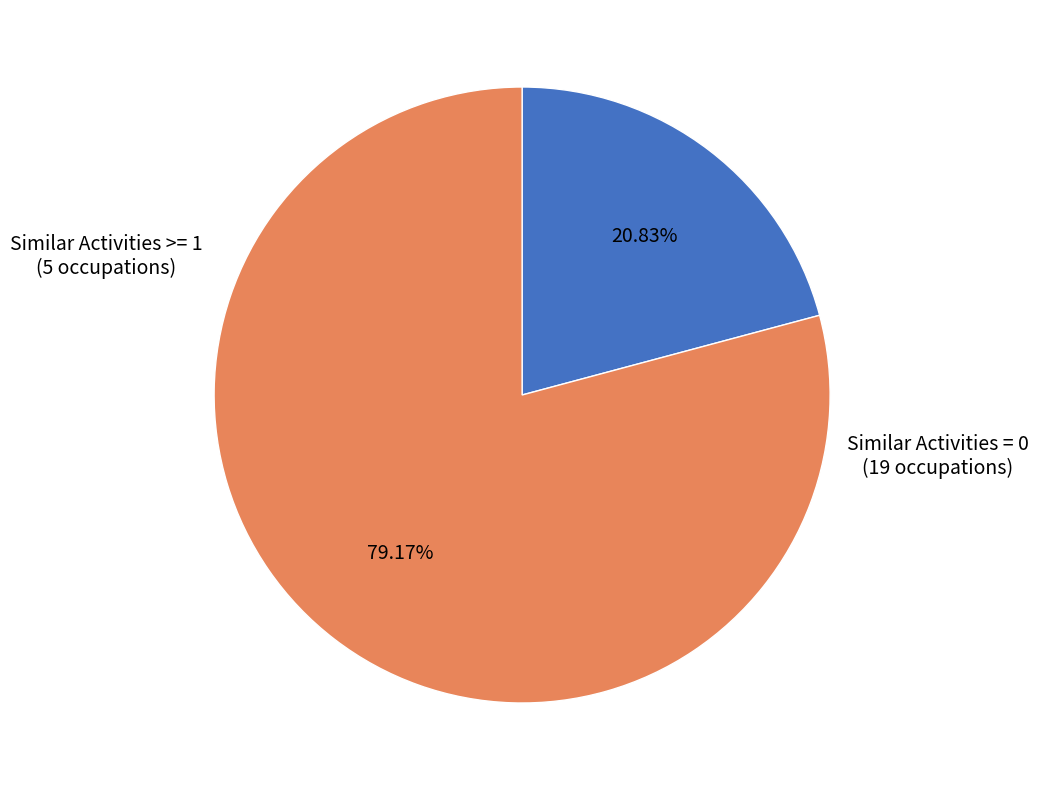

Does any single category account for the majority?

Yes